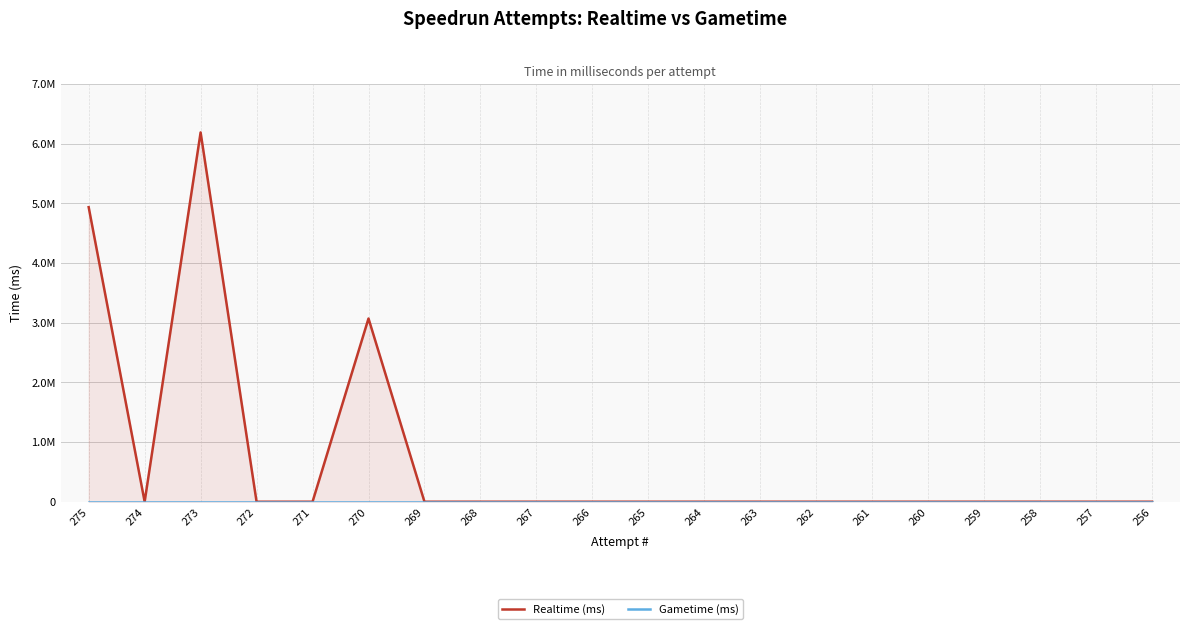

Reading right to left, transcribe all the data shown in this chart.

Realtime (ms): 0	0	0	0	0	0	0	0	0	0	0	0	0	0	3070659	0	0	6188734	0	4936388
Gametime (ms): 0	0	0	0	0	0	0	0	0	0	0	0	0	0	0	0	0	0	0	0